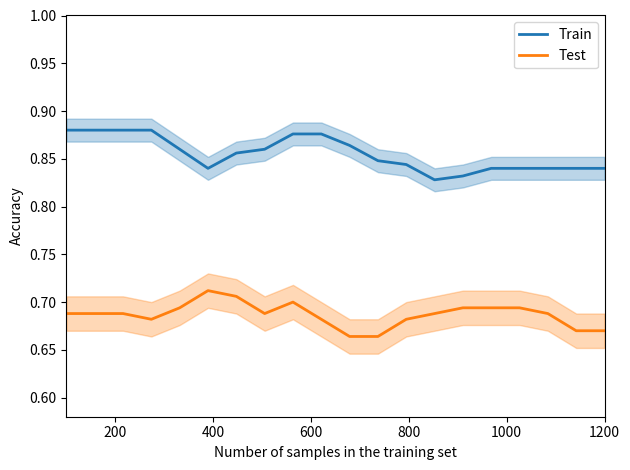

How many lines are shown in the chart?

2